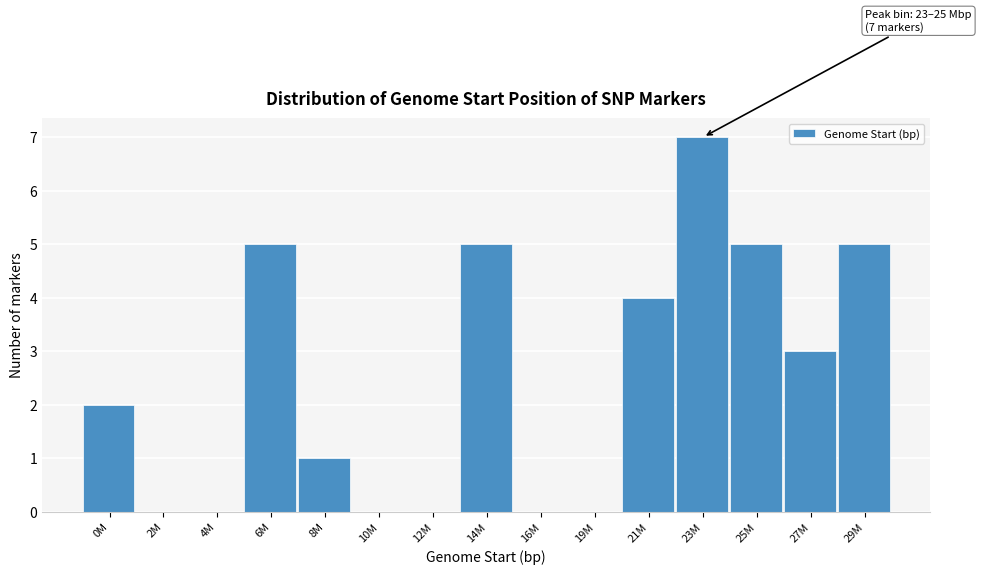

Reading right to left, what are all the values shown in this chart?

29M=5	27M=3	25M=5	23M=7	21M=4	19M=0	16M=0	14M=5	12M=0	10M=0	8M=1	6M=5	4M=0	2M=0	0M=2